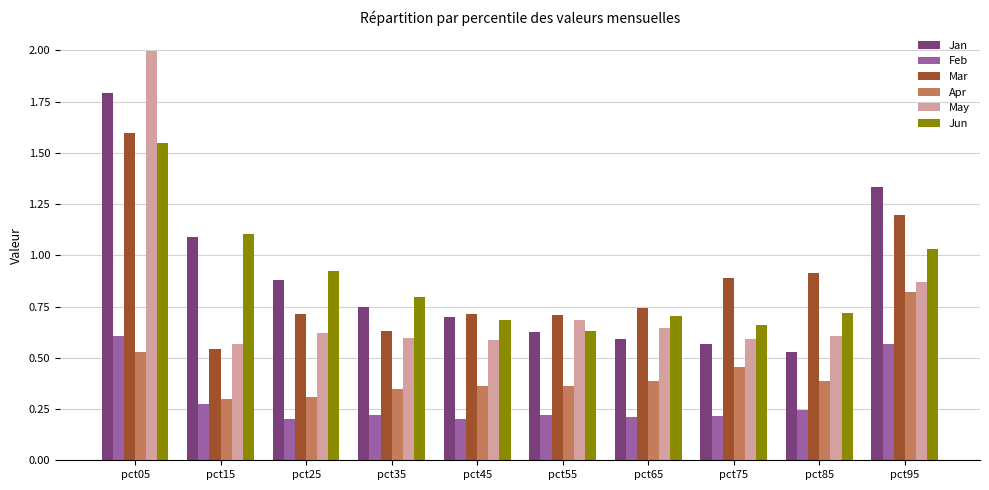

Count the Apr values in the range 0 to 1.

10